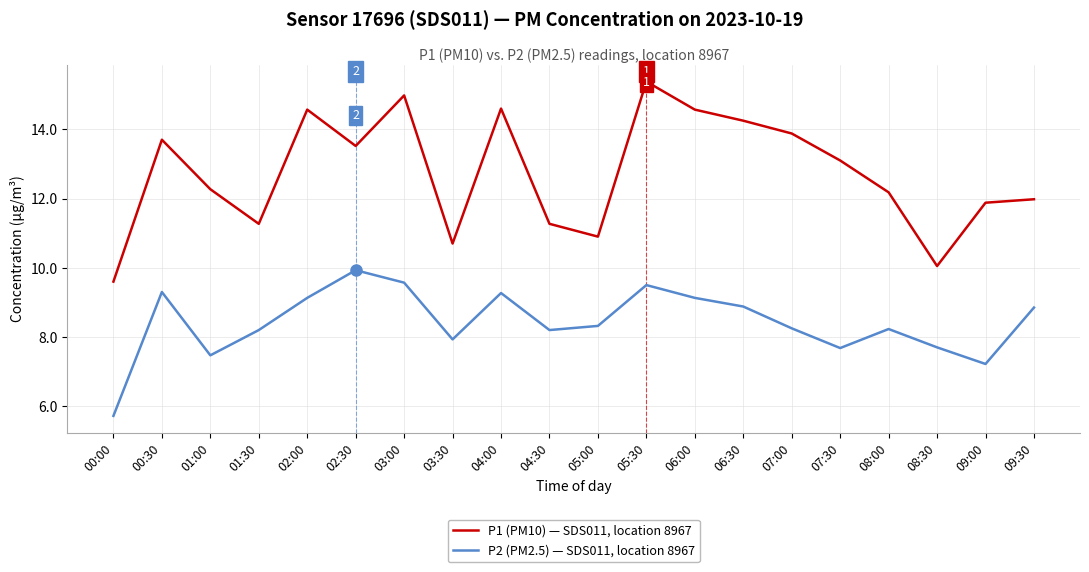

Which series has the largest total across all categories?

P1 (PM10) — SDS011, location 8967